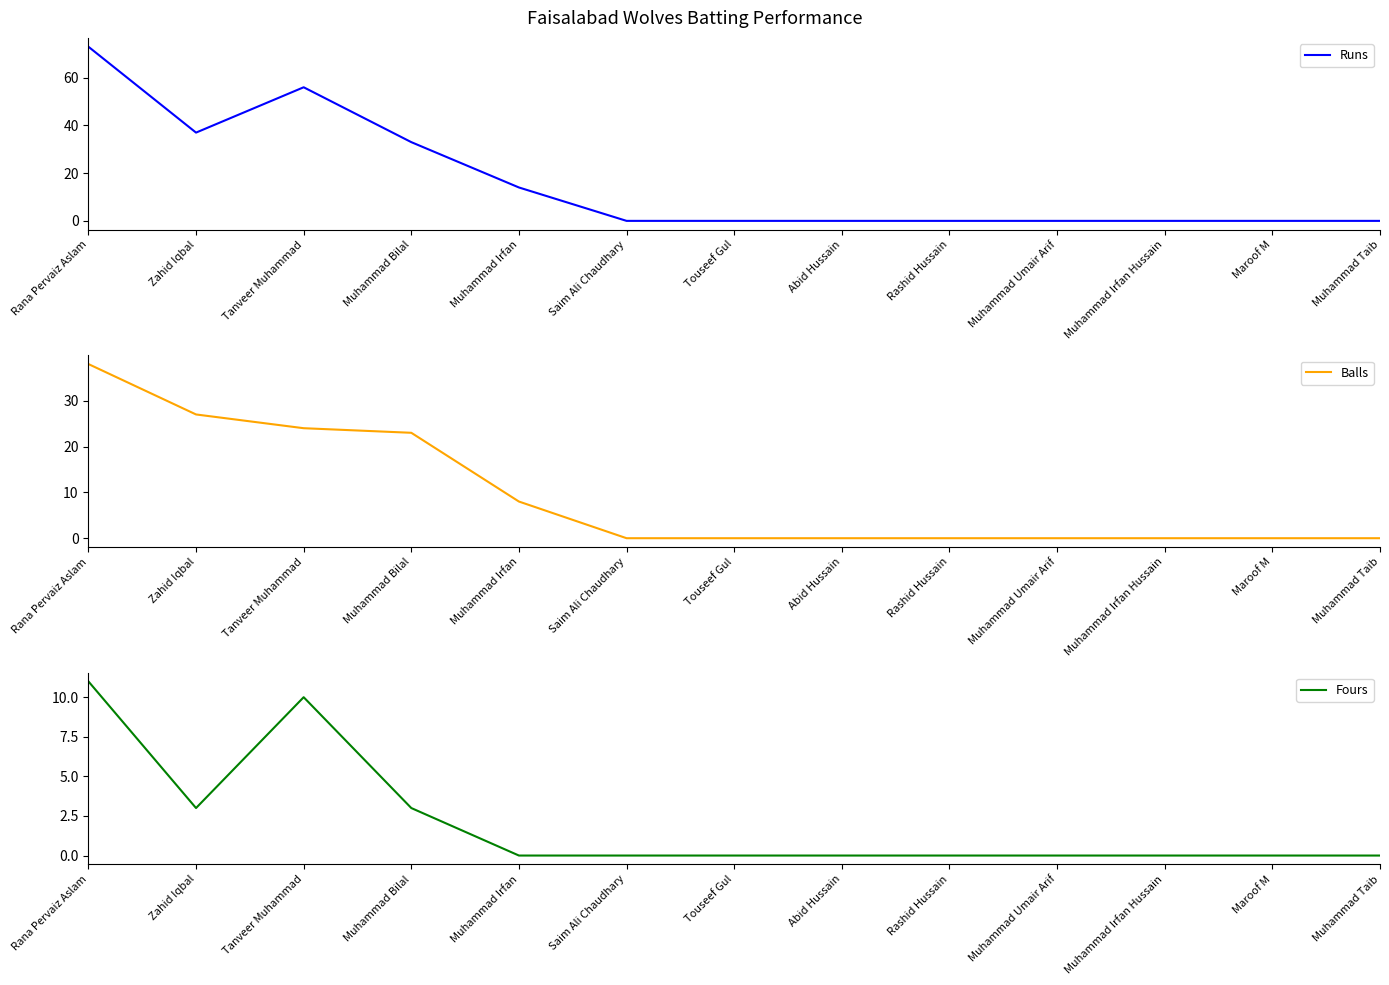

What is the difference between the maximum and minimum values in the Balls series?

38